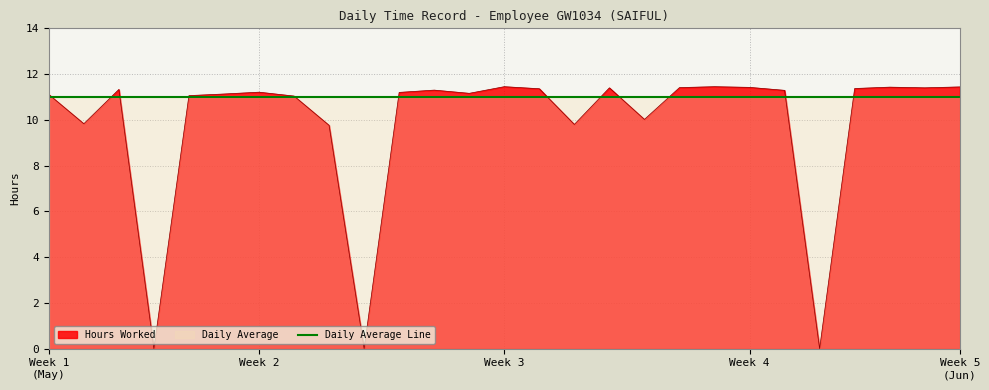

Approximately how many times larger is the value at 8 compared to 30?

1.1